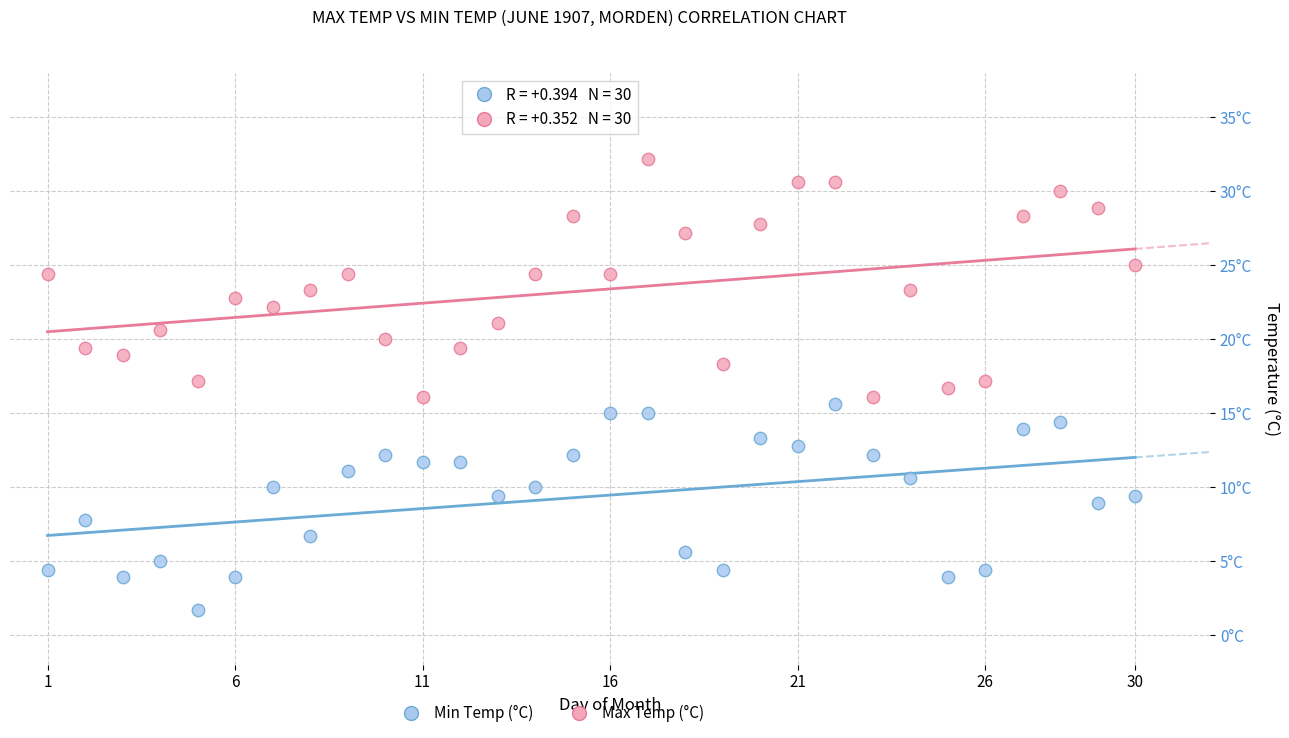

Which series has the largest Y range (max minus min)?

Max Temp (°C)